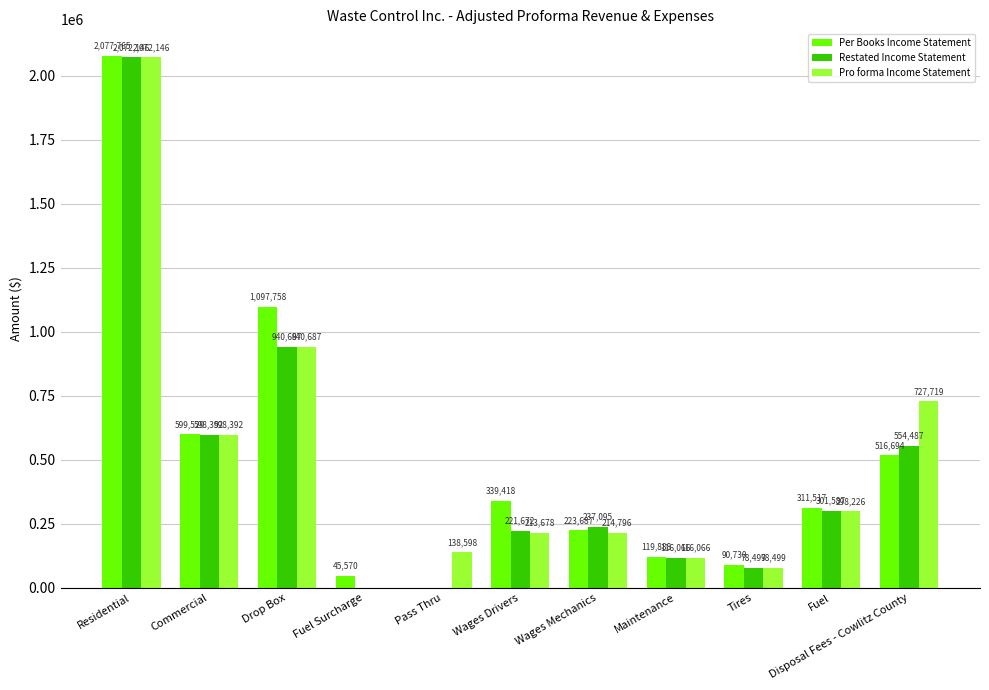

How many values in the Per Books Income Statement series exceed 311517?

6